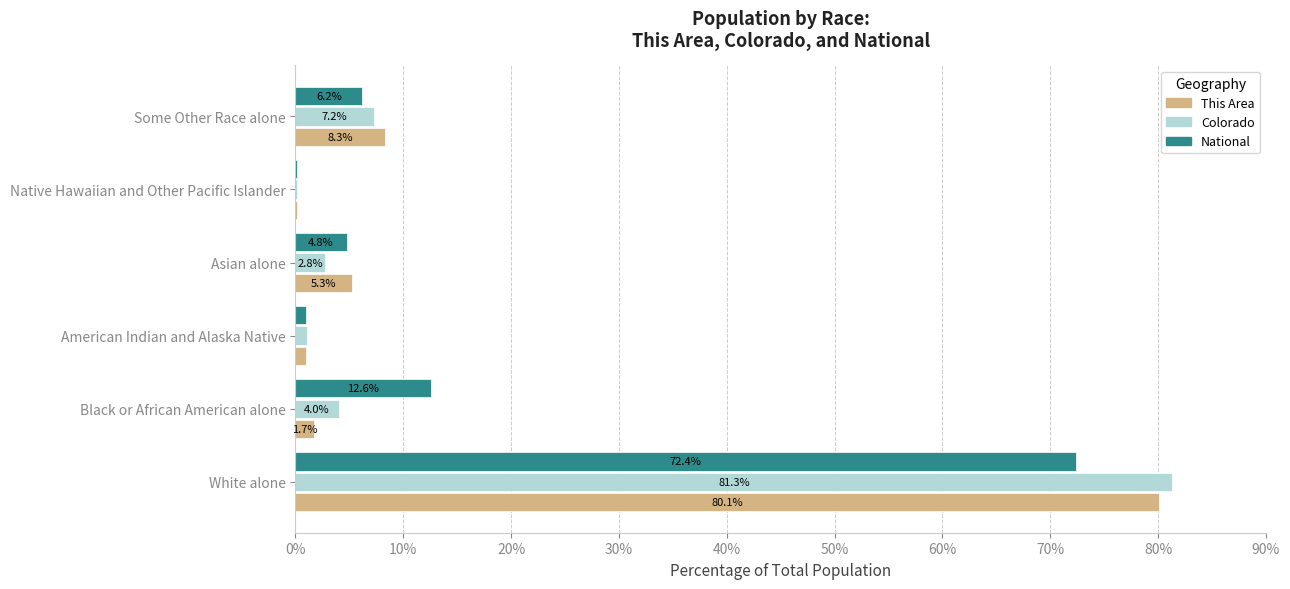

Which series has the largest total across all categories?

National